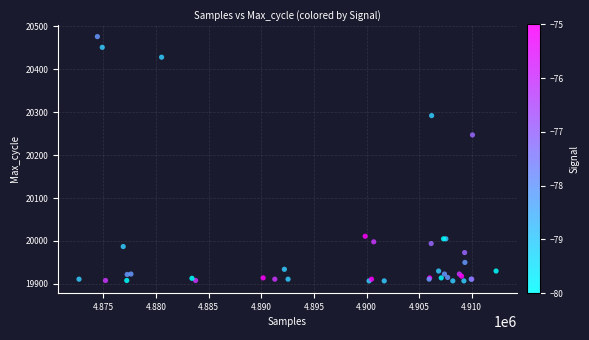

What Y value in the scatter plot is closest to 20191?

20247